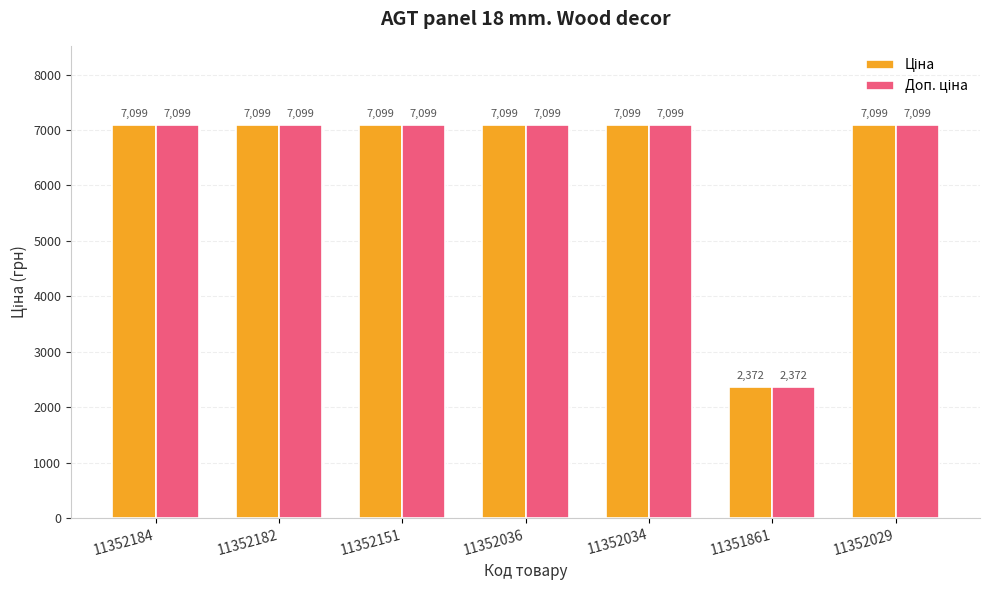

What is the smallest value displayed?

2372.0